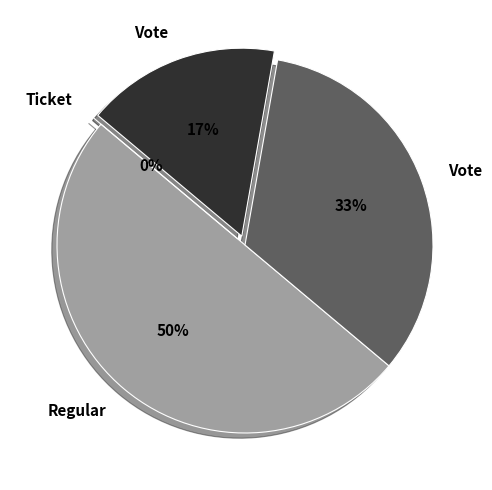

How much of the chart is everything except Ticket?

100.0%